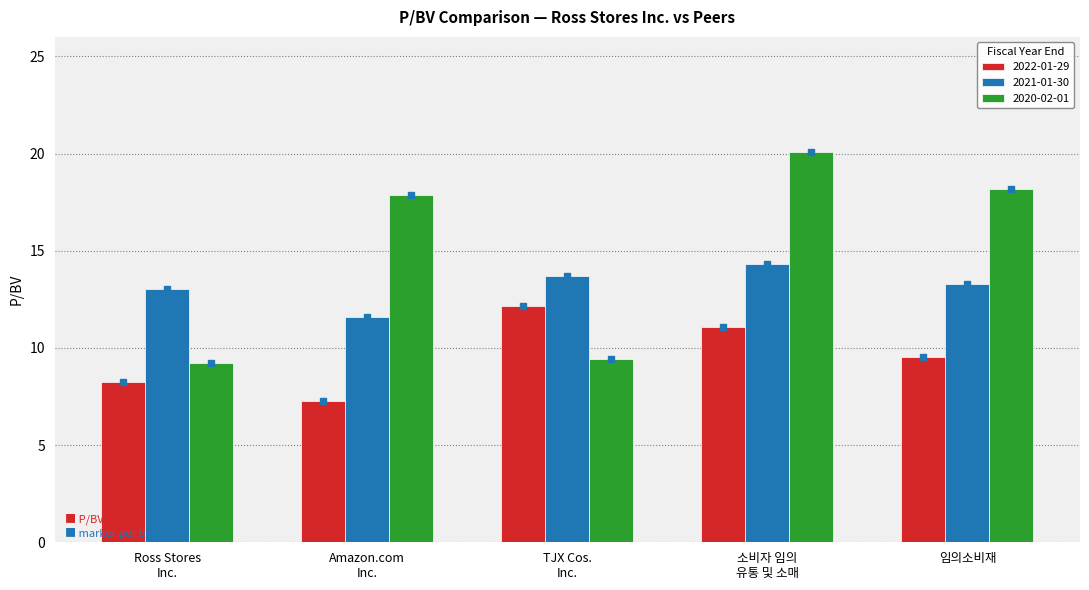

What is the maximum value shown in the chart?

20.1